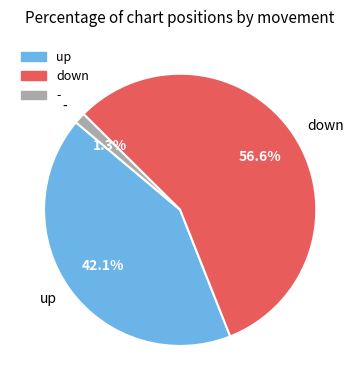

What portion of the pie excludes down?

43.4%